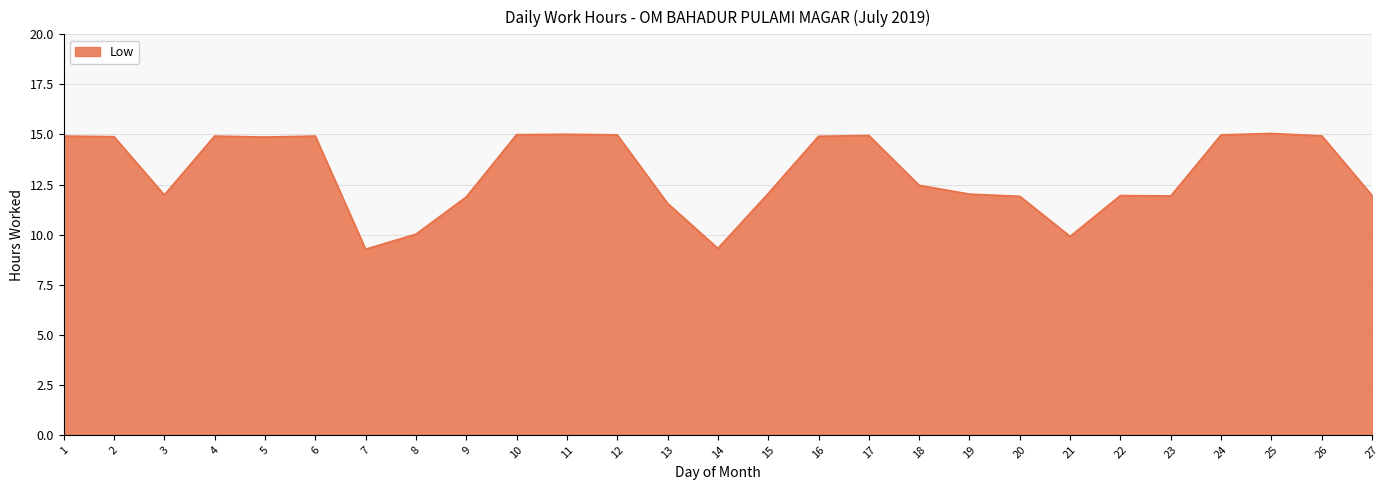

What is the difference between the maximum and minimum values?

5.8